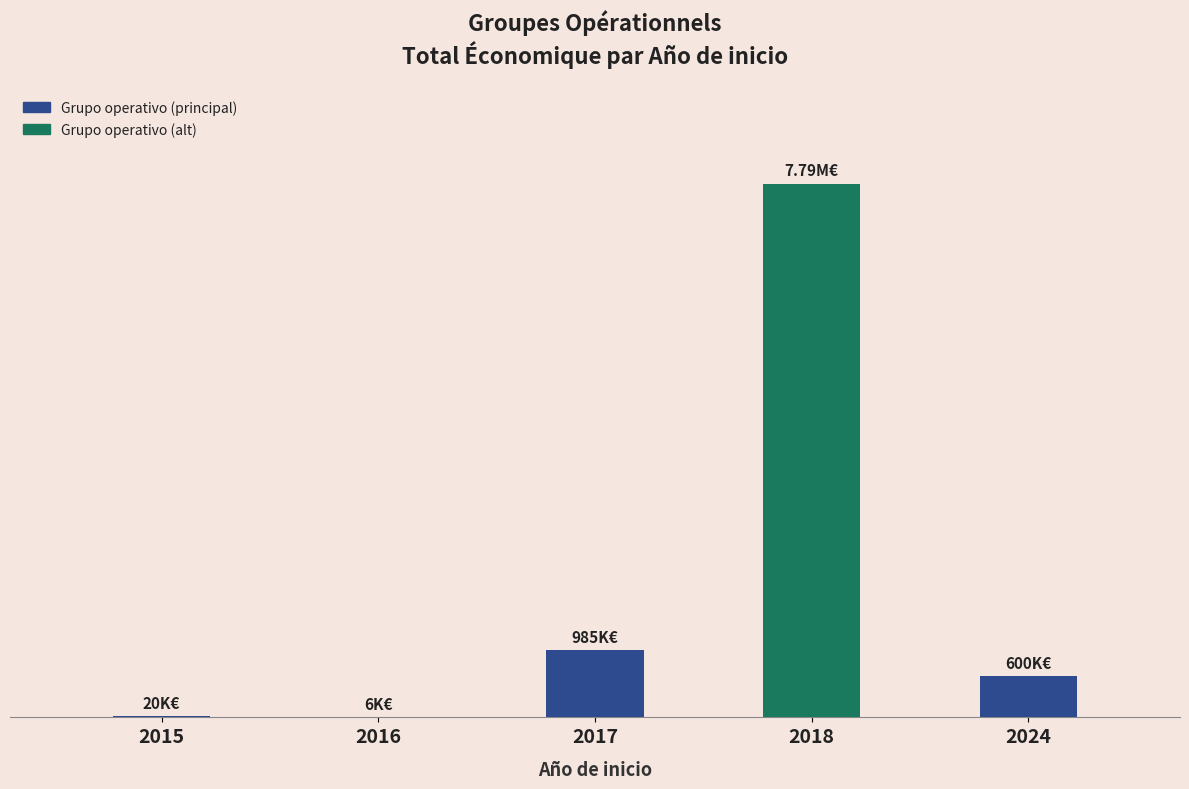

Is it true that the value at 2018 is 7790065?

True